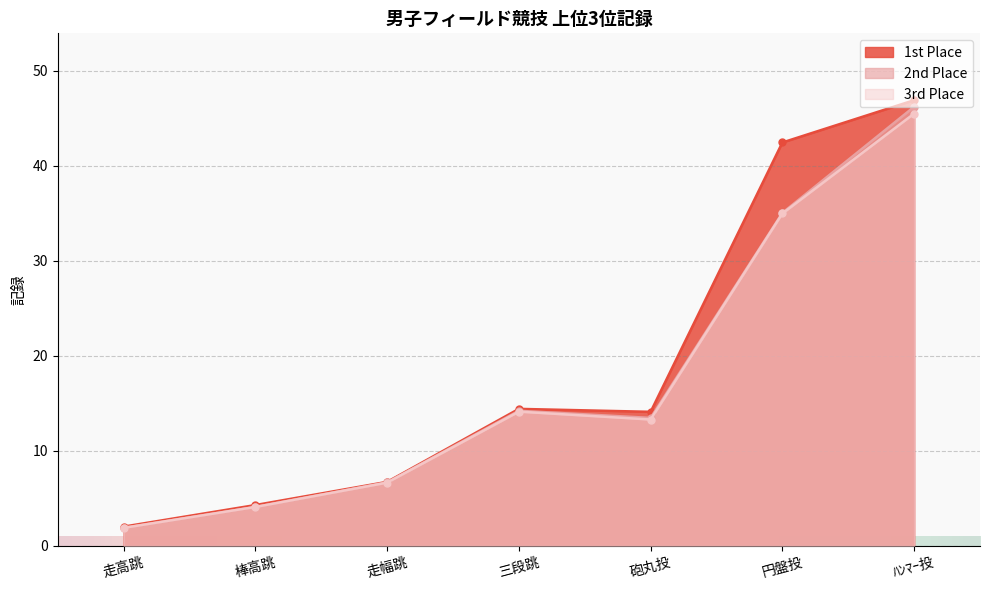

What position from the left is 棒高跳?

2